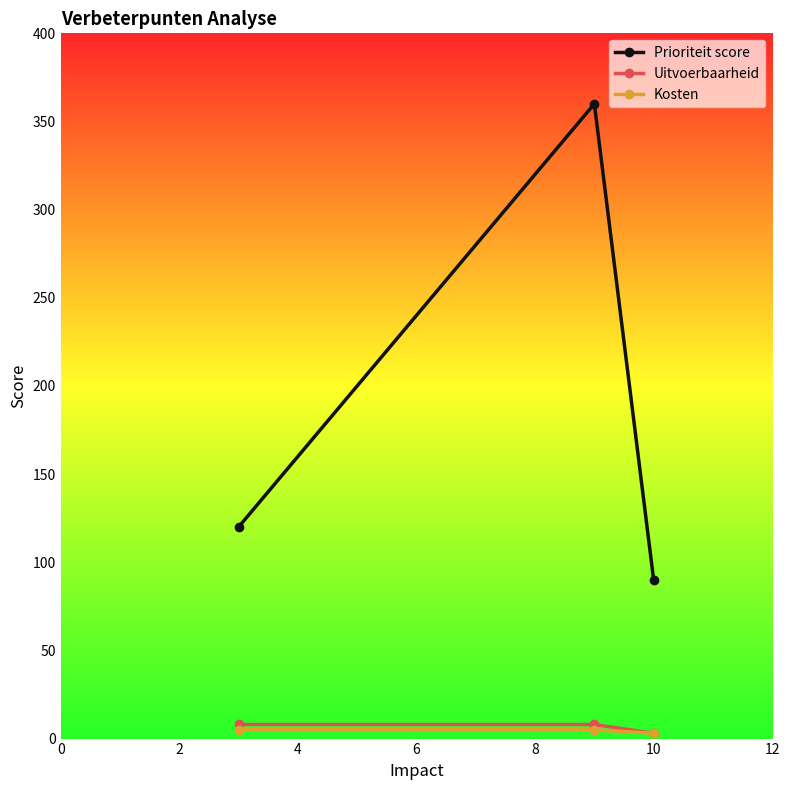

Which series has the largest total across all categories?

Prioriteit score